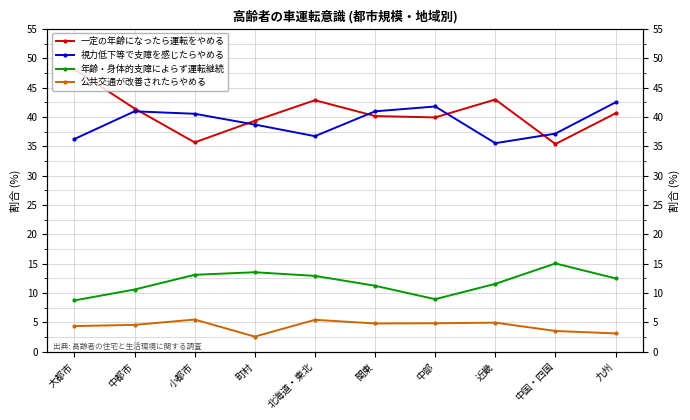

At which label does 公共交通が改善されたらやめる reach its peak?

小都市